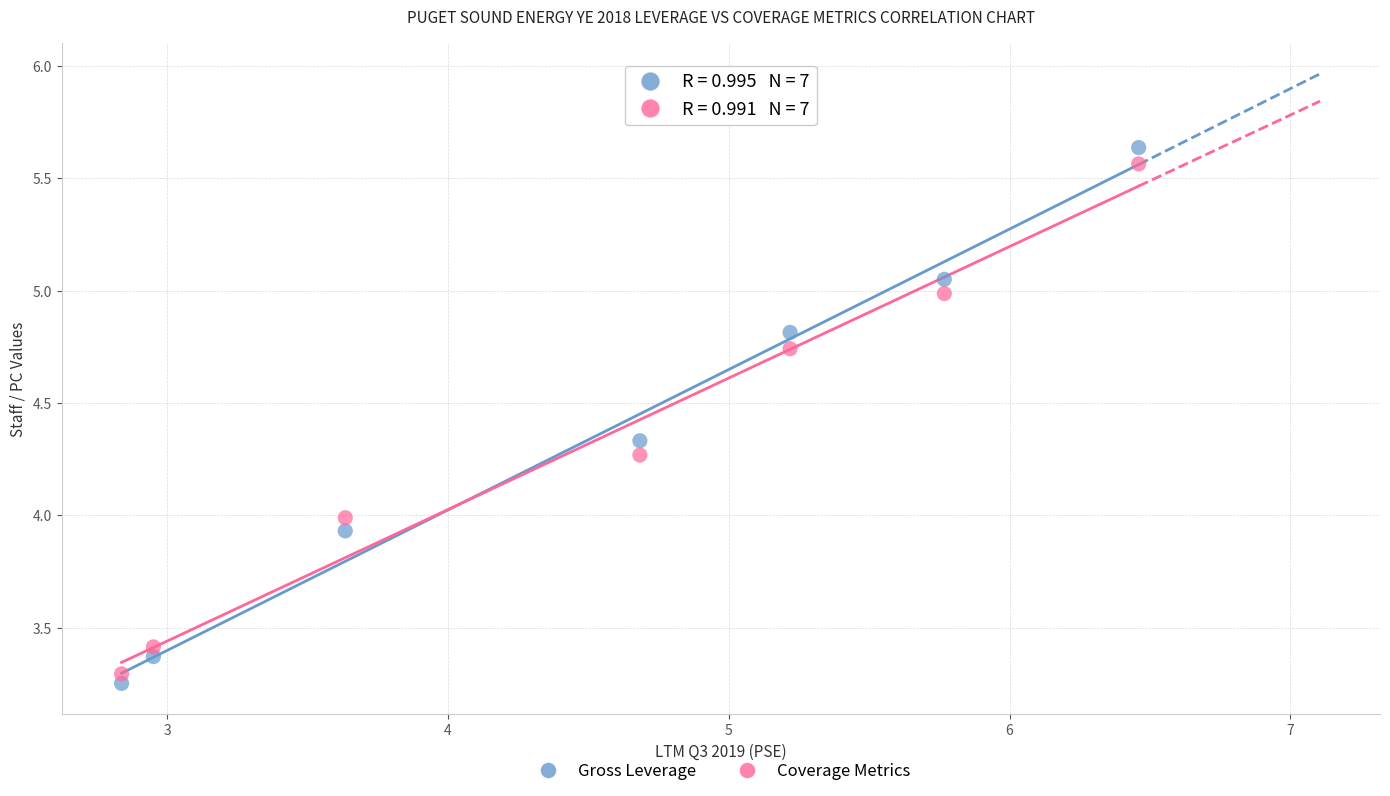

Which series has the largest Y range (max minus min)?

Gross Leverage